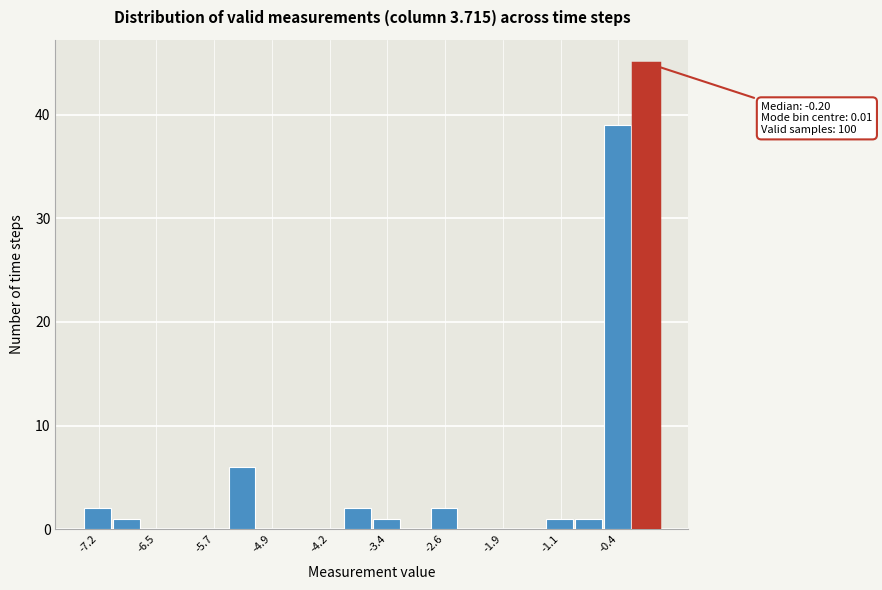

Read against the x-axis, roughly where is the centre of the tallest bar?

0.0